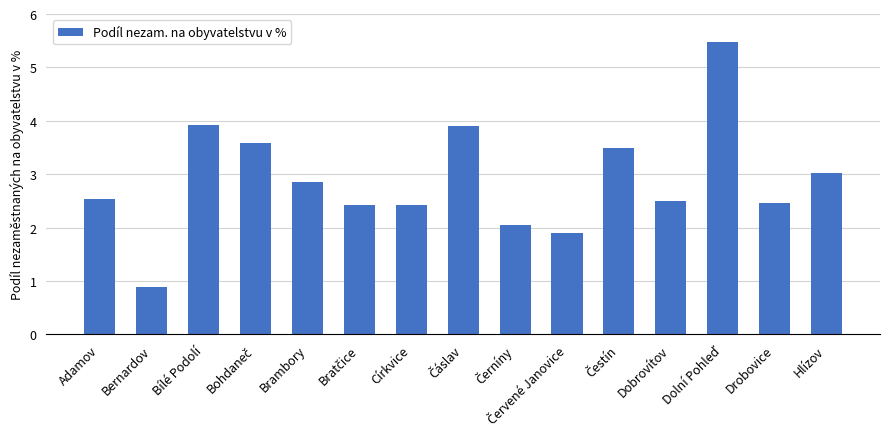

What is the minimum value shown in the chart?

0.9